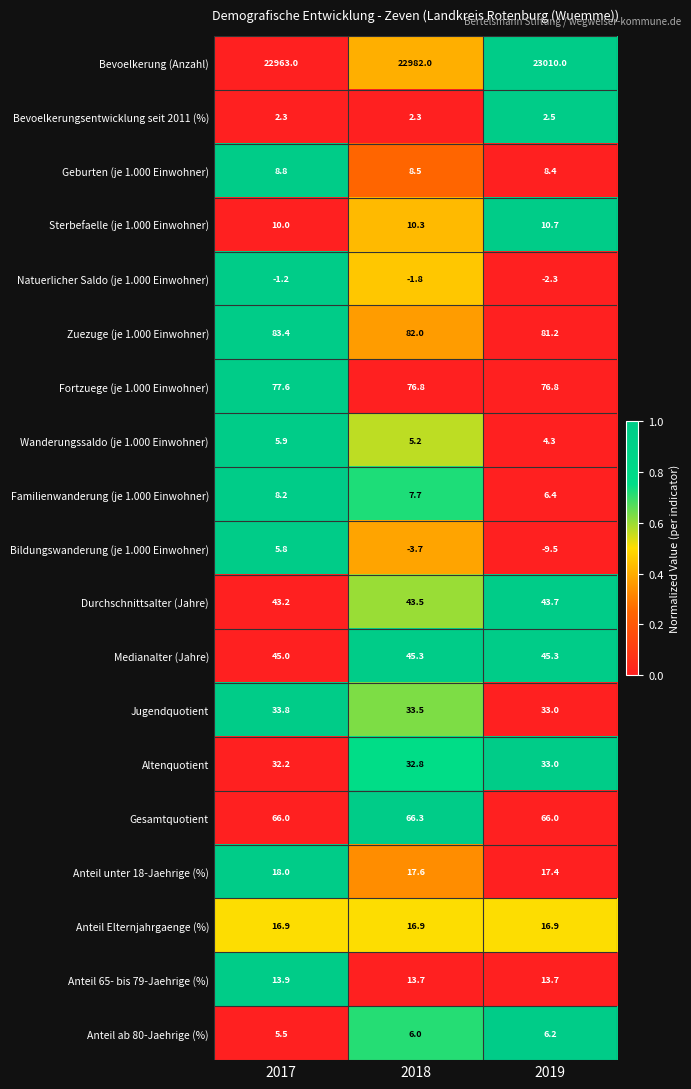

Rank the series by their maximum value, from lowest to highest.

Natuerlicher Saldo (je 1.000 Einwohner), Bevoelkerungsentwicklung seit 2011 (%), Bildungswanderung (je 1.000 Einwohner), Wanderungssaldo (je 1.000 Einwohner), Anteil ab 80-Jaehrige (%), Familienwanderung (je 1.000 Einwohner), Geburten (je 1.000 Einwohner), Sterbefaelle (je 1.000 Einwohner), Anteil 65- bis 79-Jaehrige (%), Anteil Elternjahrgaenge (%), Anteil unter 18-Jaehrige (%), Altenquotient, Jugendquotient, Durchschnittsalter (Jahre), Medianalter (Jahre), Gesamtquotient, Fortzuege (je 1.000 Einwohner), Zuezuge (je 1.000 Einwohner), Bevoelkerung (Anzahl)